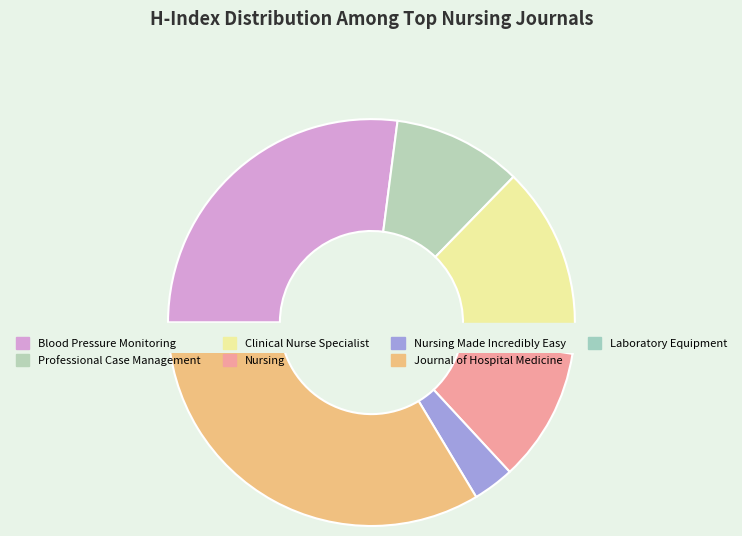

Is there any slice that represents more than half of the pie?

No